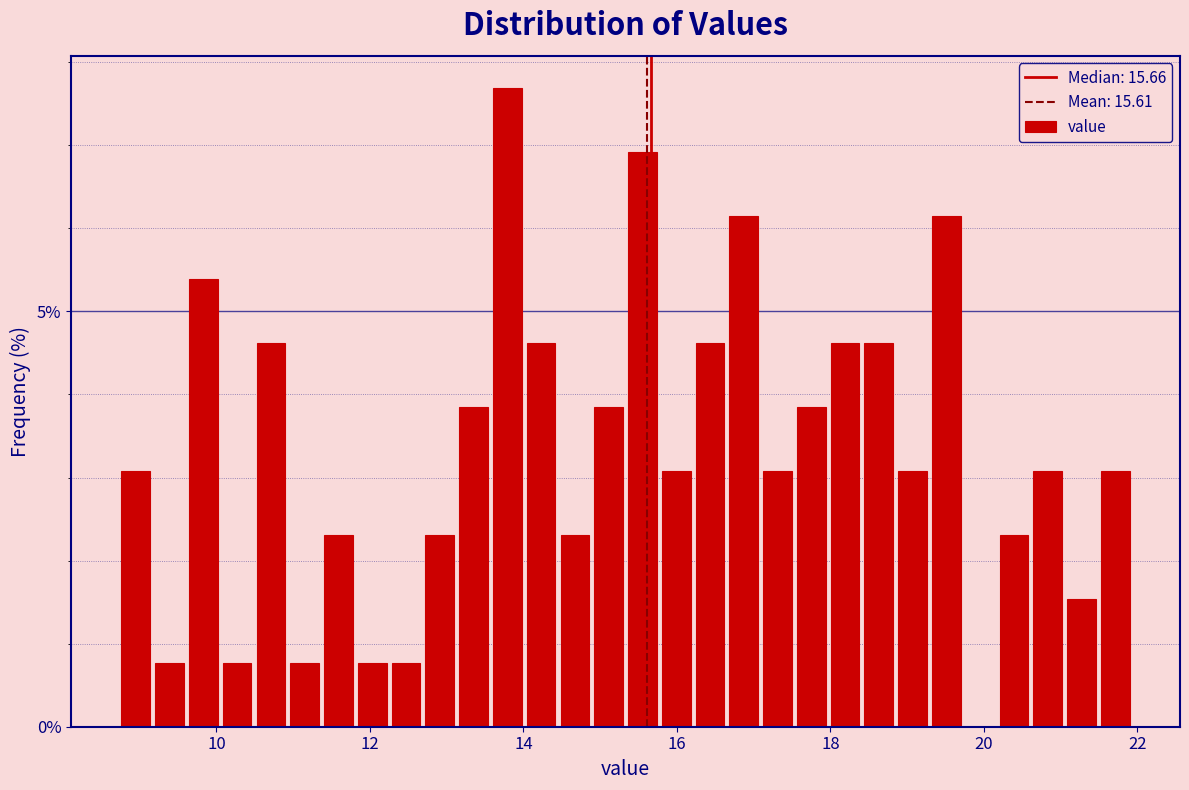

Around what value on the x-axis is the tallest bar? Give the approximate position of its centre, as read against the axis.

13.8